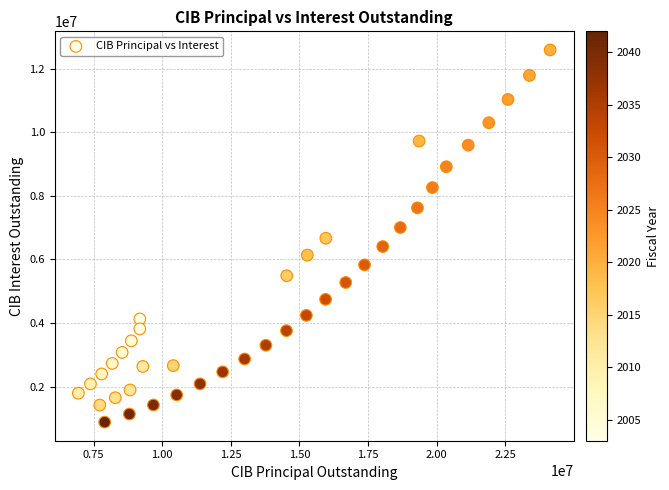

What is the range of Y values (max minus min)?

11706100.0